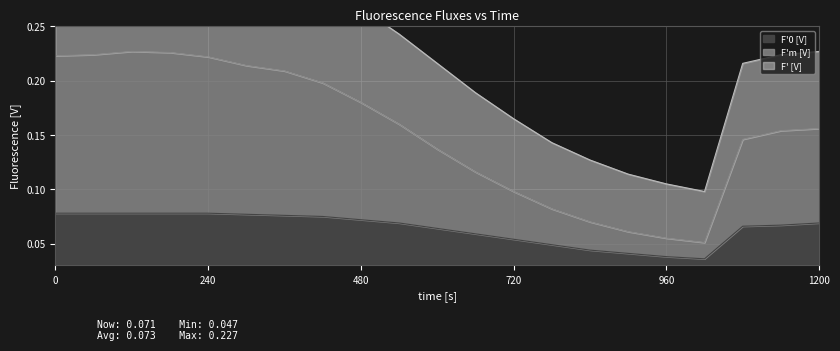

True or false: F'0 [V] and F'm [V] cross at least once.

False